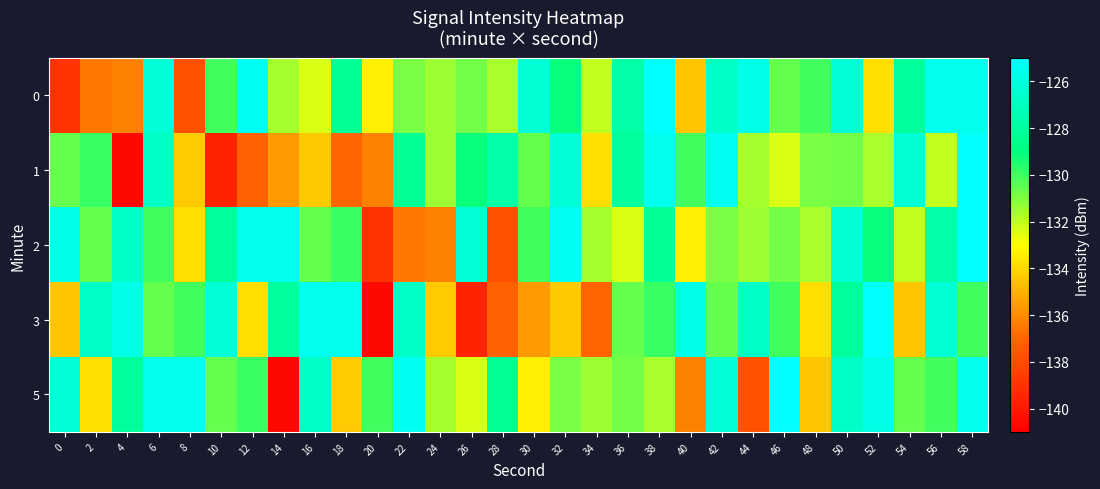

At which category does the chart reach its peak across all series?

38